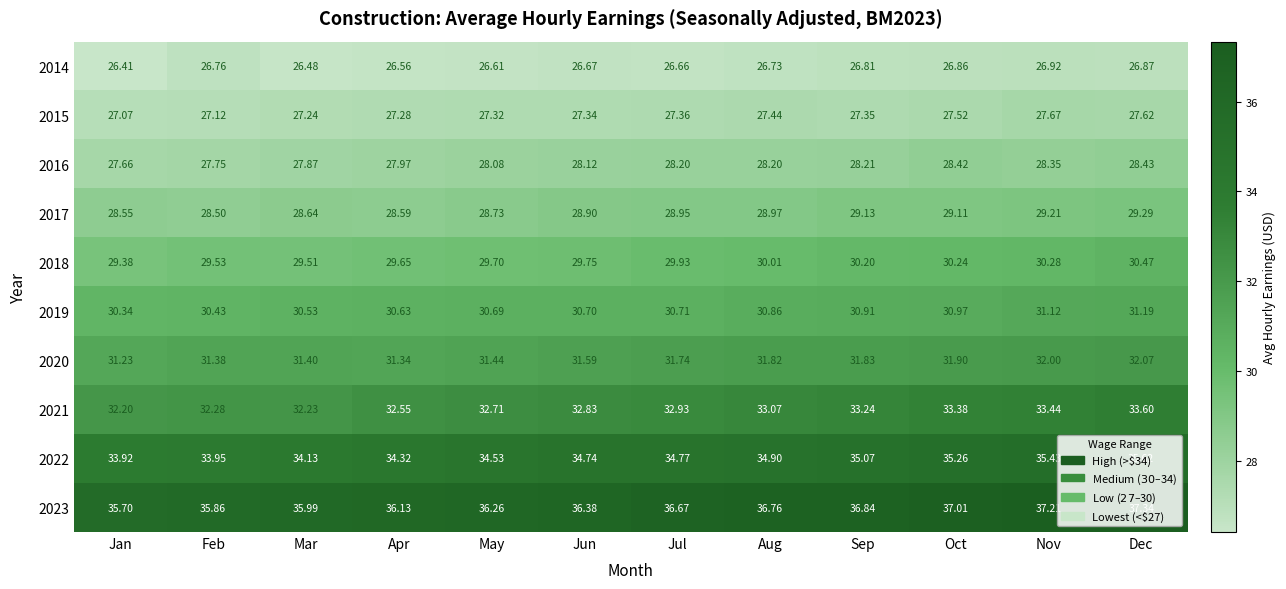

At which label does 2023 first exceed 36?

Apr